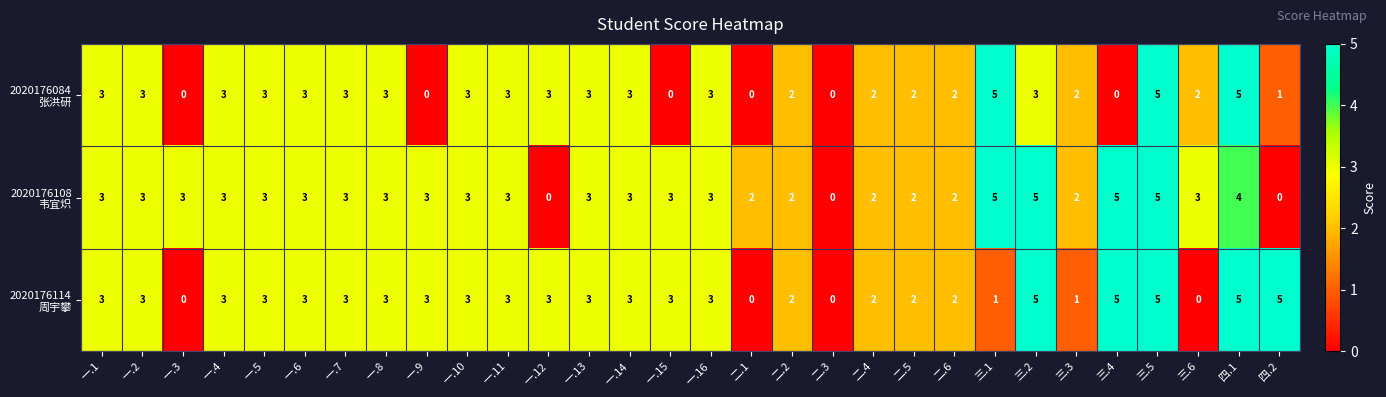

What is the greatest value displayed?

5